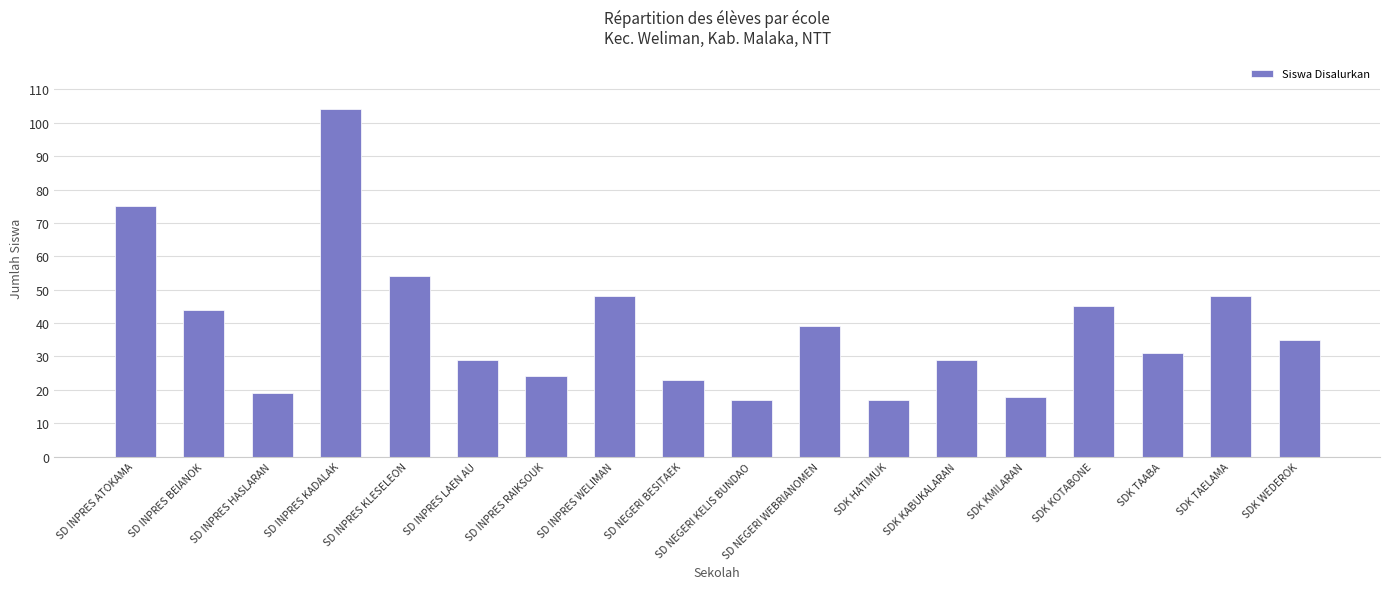

Reading right to left, what are all the values shown in this chart?

SDK WEDEROK=35	SDK TAELAMA=48	SDK TAABA=31	SDK KOTABONE=45	SDK KMILARAN=18	SDK KABUKALARAN=29	SDK HATIMUK=17	SD NEGERI WEBRIANOMEN=39	SD NEGERI KELIS BUNDAO=17	SD NEGERI BESITAEK=23	SD INPRES WELIMAN=48	SD INPRES RAIKSOUK=24	SD INPRES LAEN AU=29	SD INPRES KLESELEON=54	SD INPRES KADALAK=104	SD INPRES HASLARAN=19	SD INPRES BEIANOK=44	SD INPRES ATOKAMA=75